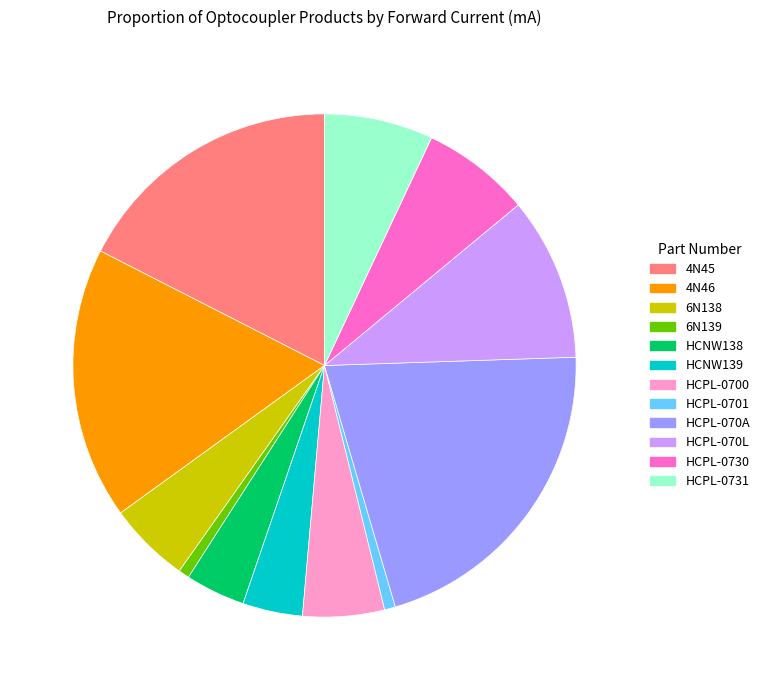

Which category has the biggest portion of the pie?

HCPL-070A